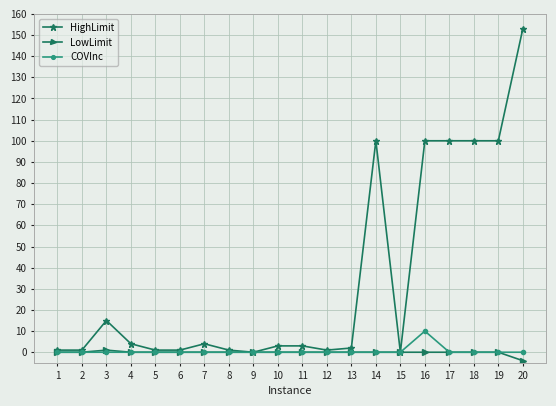

Reading left to right, transcribe all the data shown in this chart.

HighLimit: 1=1	2=1	3=15	4=4	5=1	6=1	7=4	8=1	9=0	10=3	11=3	12=1	13=2	14=100	15=0	16=100	17=100	18=100	19=100	20=153
LowLimit: 1=0	2=0	3=1	4=0	5=0	6=0	7=0	8=0	9=0	10=0	11=0	12=0	13=0	14=0	15=0	16=0	17=0	18=0	19=0	20=-4
COVInc: 1=0	2=0	3=0	4=0	5=0	6=0	7=0	8=0	9=0	10=0	11=0	12=0	13=0	14=0	15=0	16=10	17=0	18=0	19=0	20=0